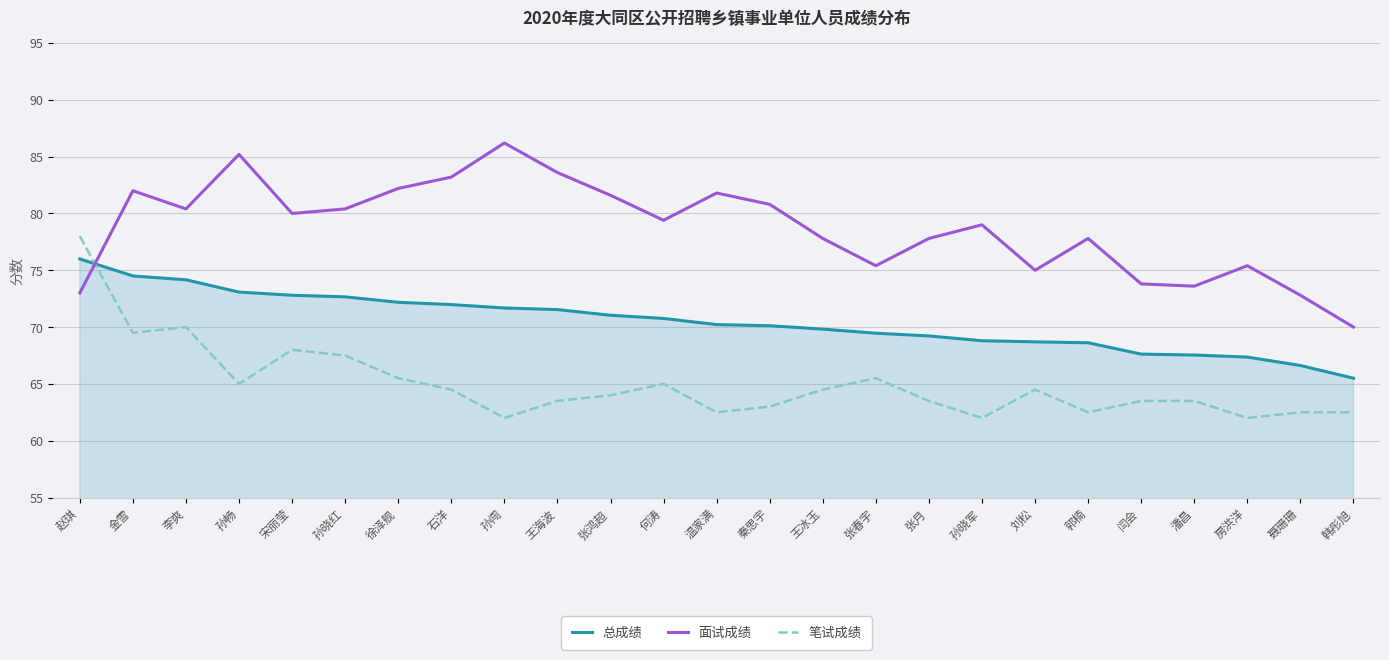

At which category does 面试成绩 reach its first local valley?

李爽